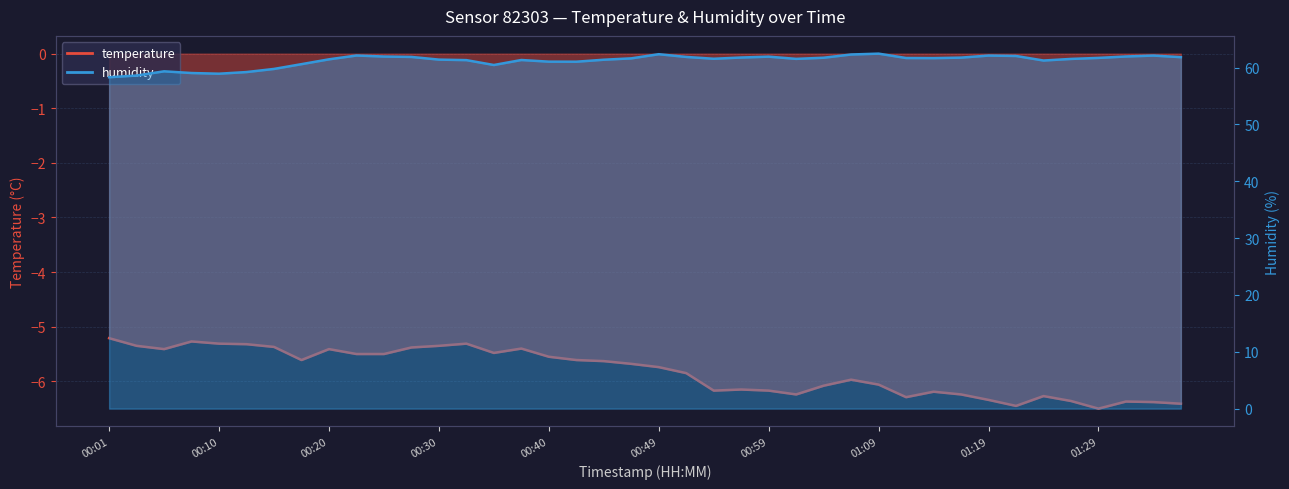

List the series in order of their peak value, highest first.

humidity, temperature